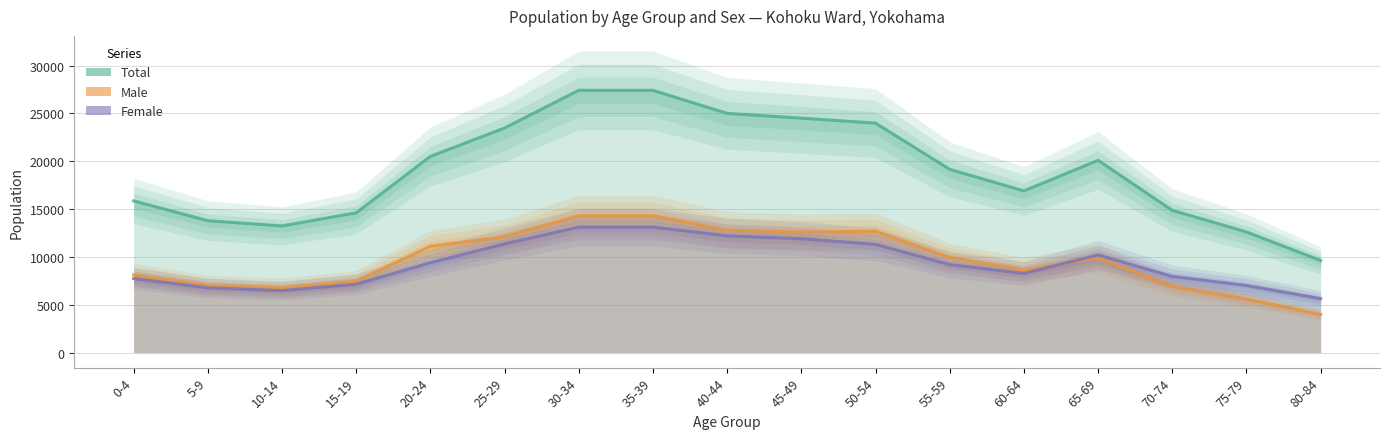

At which category is the sum across all series the highest?

30-34